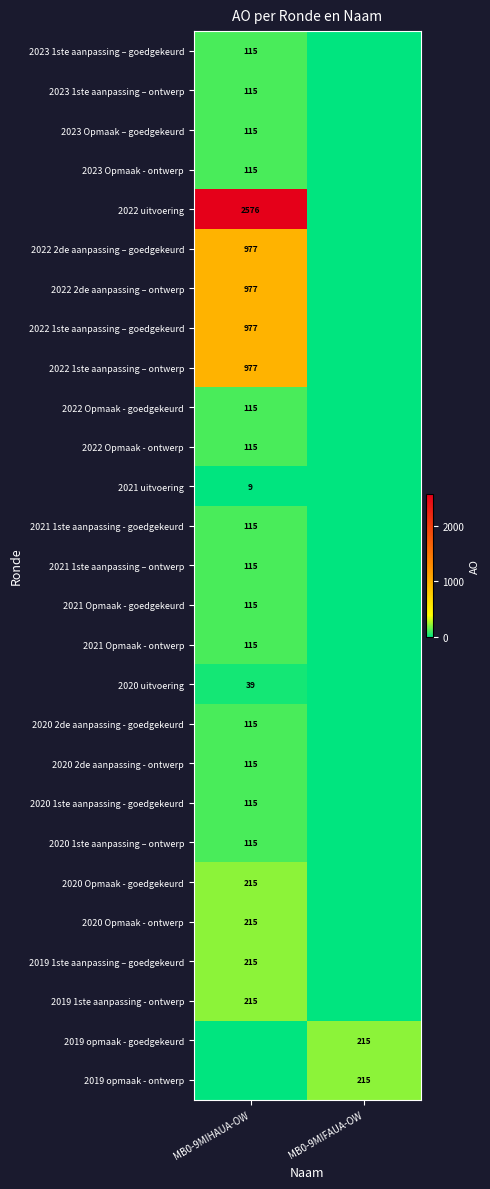

At how many categories does at least one series exceed 2540?

1